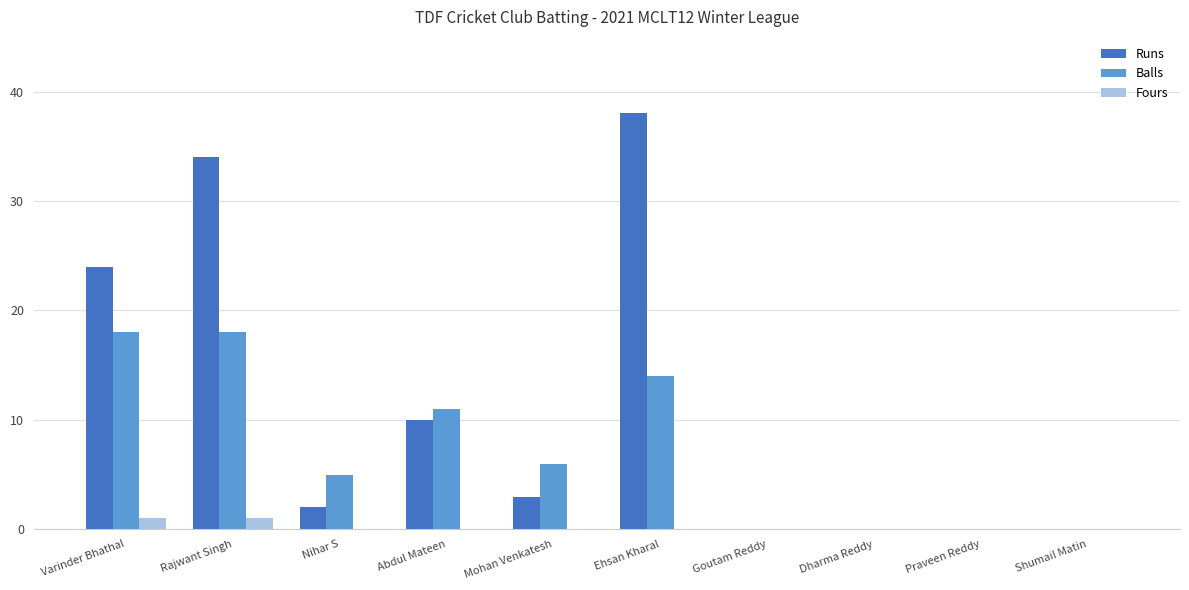

Which series has the largest total across all categories?

Runs